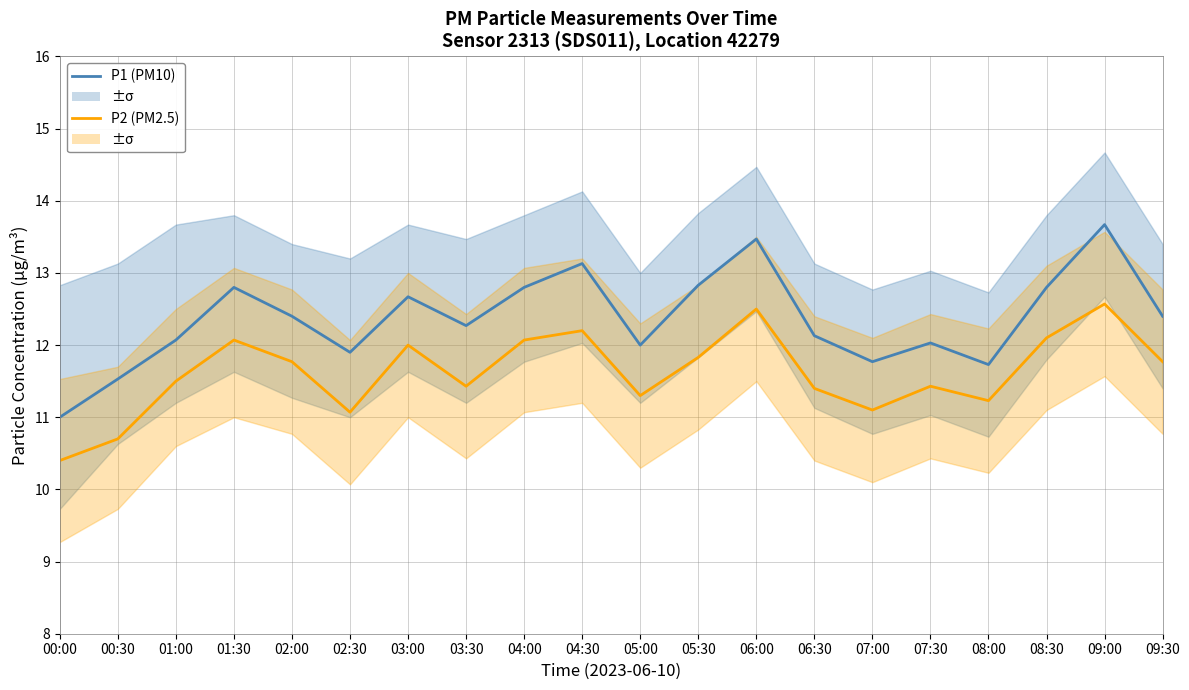

What is the sum of all P1 (PM10) values?

247.4